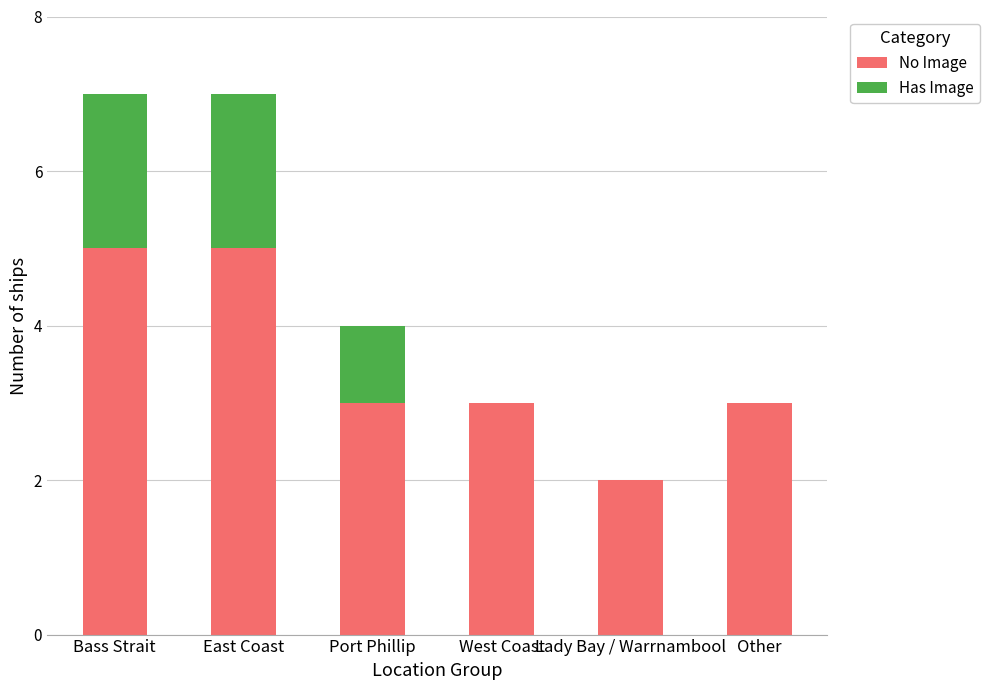

What is the sum of the No Image values at West Coast and Bass Strait?

8